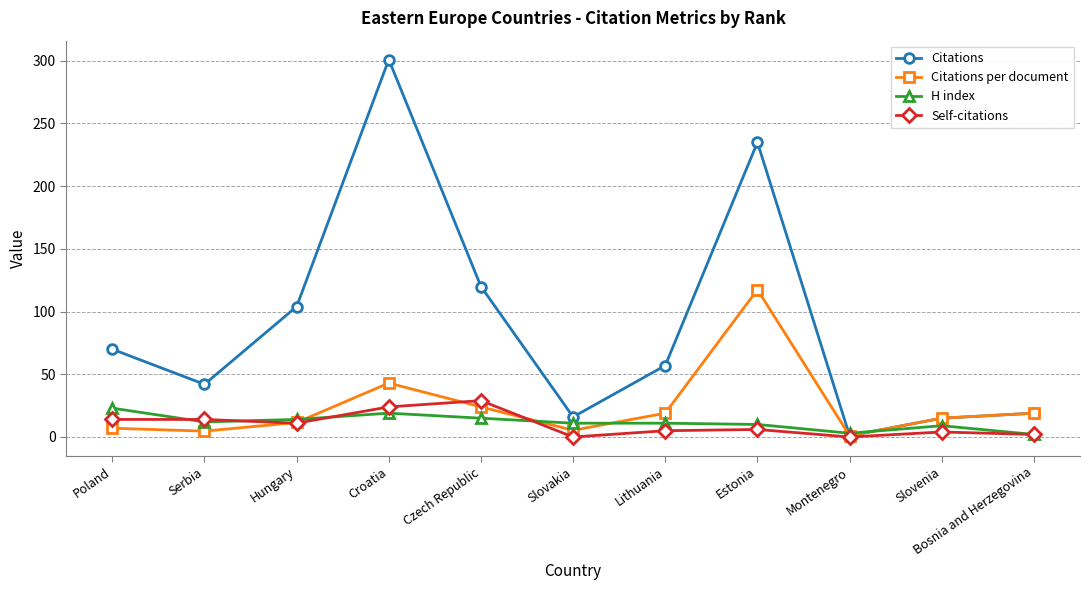

How many data points in Citations per document are less than 15?

5